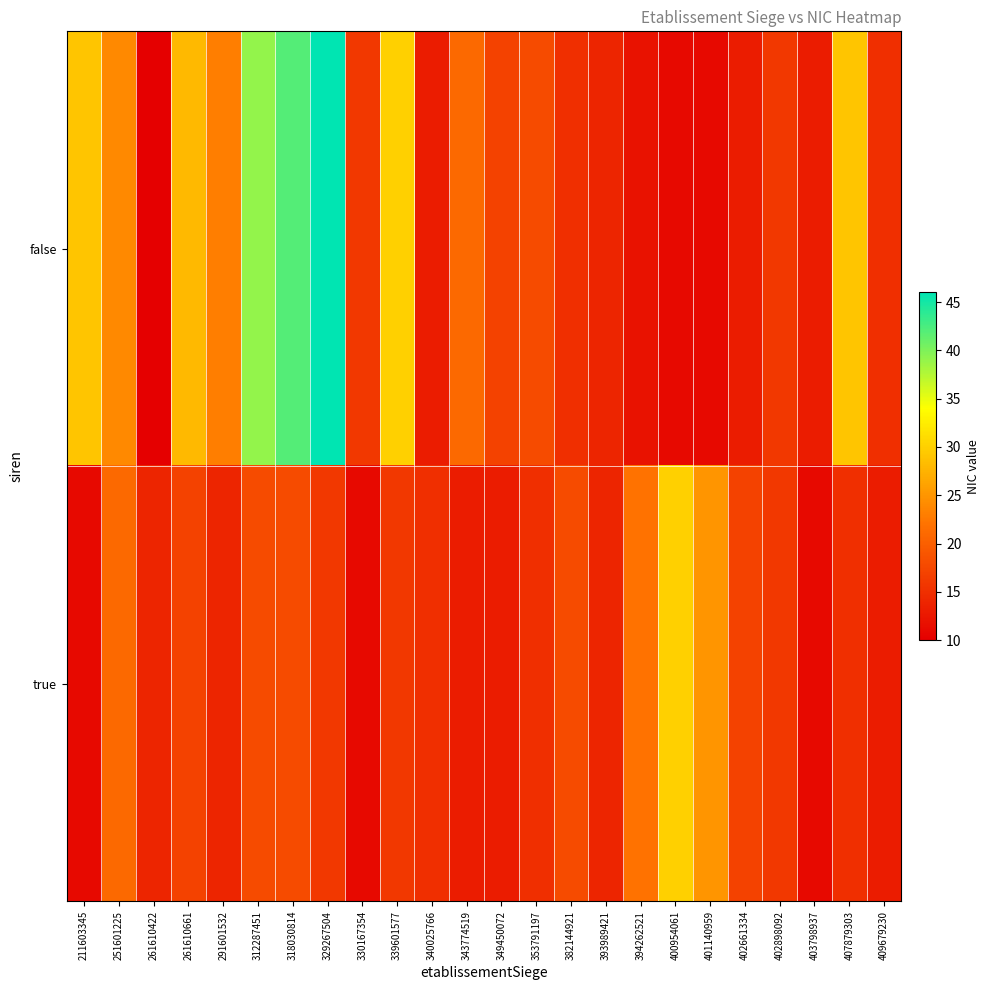

List the series in order of their overall mean, highest first.

false, true